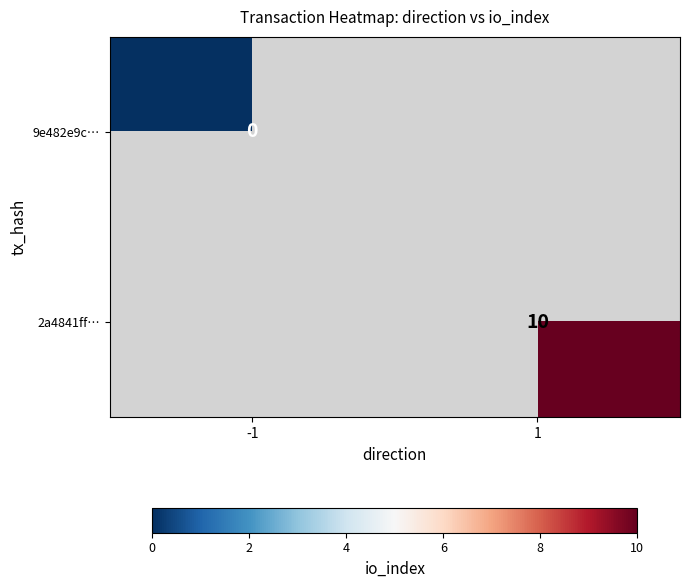

True or false: 2a4841ff… has a value of 4 at 1.

False